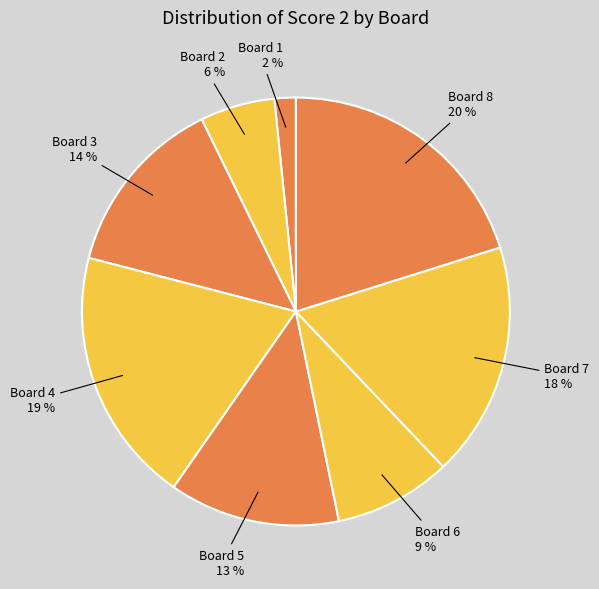

How many segments does this pie chart have?

8